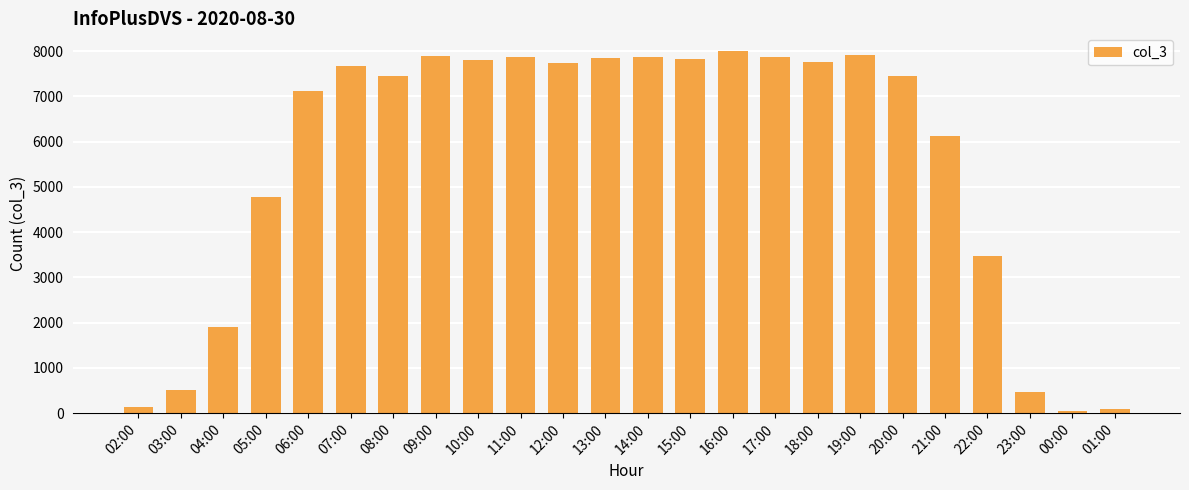

What is the maximum value shown in the chart?

7992